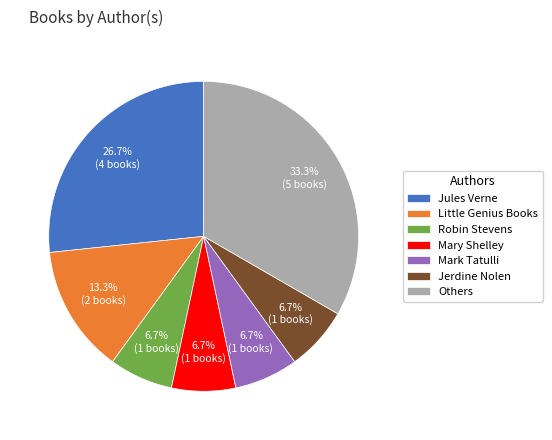

Approximately how many times larger is the value at Others compared to Jules Verne?

1.2